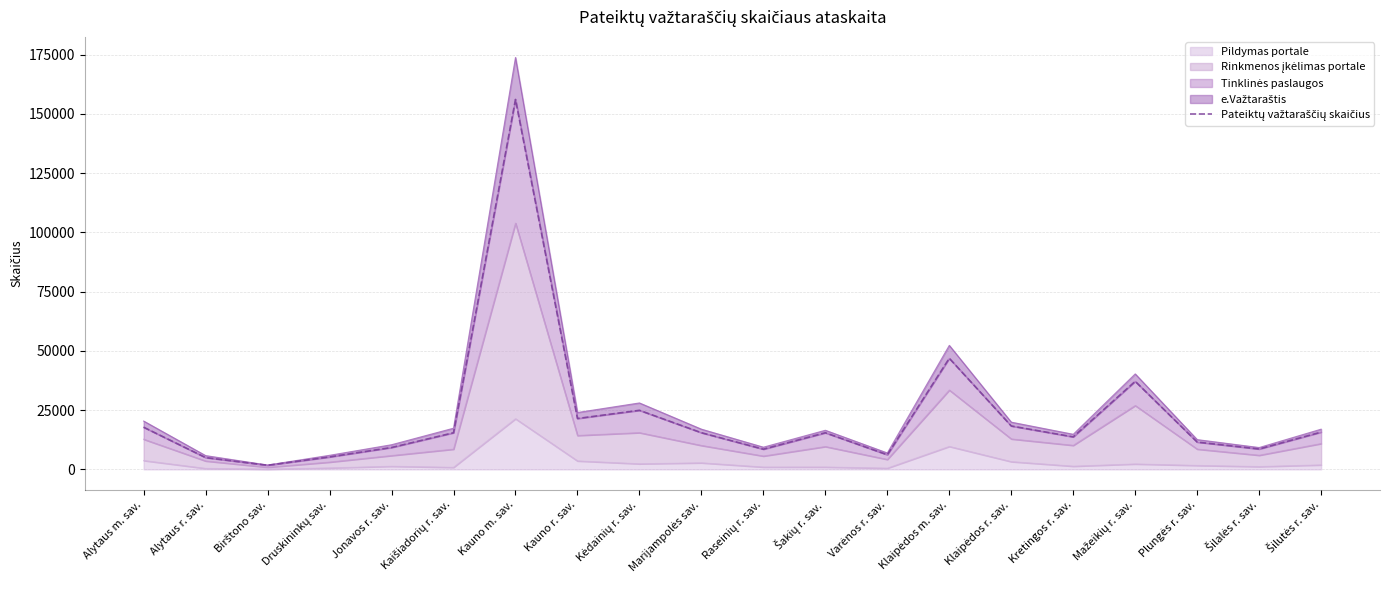

What is the sum of all values?

453974